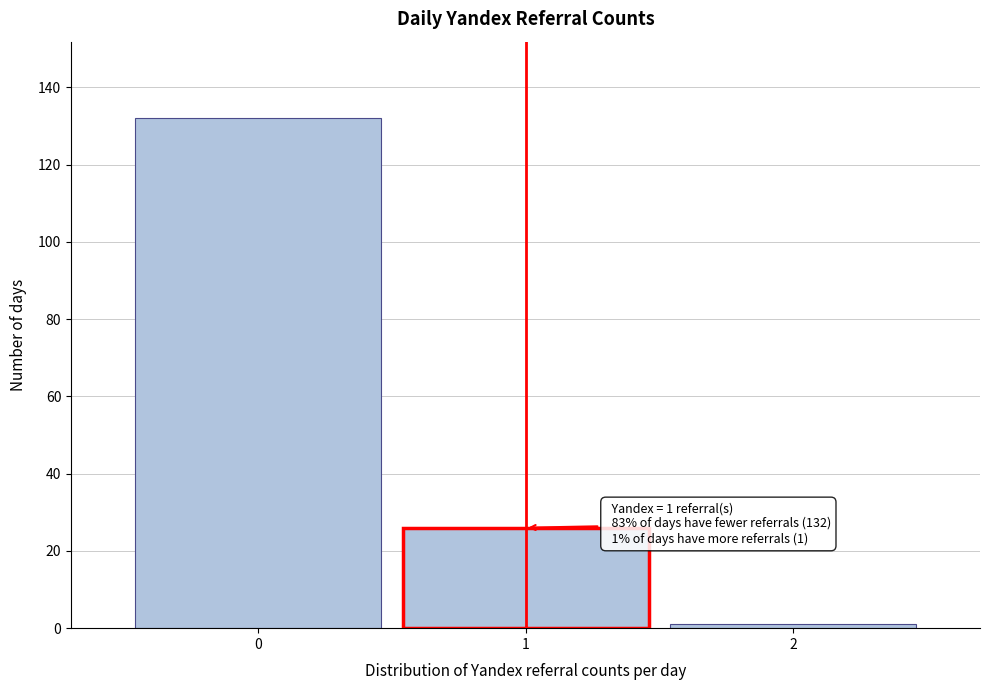

Over which range of the x-axis is the bar tallest?

-0.5 to 0.5